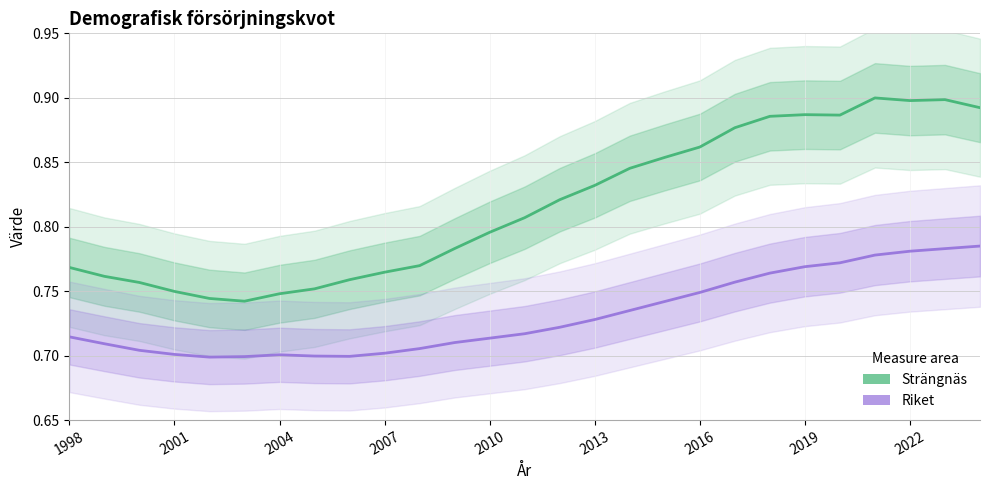

Is it true that Riket equals 1.2 at 2001?

False